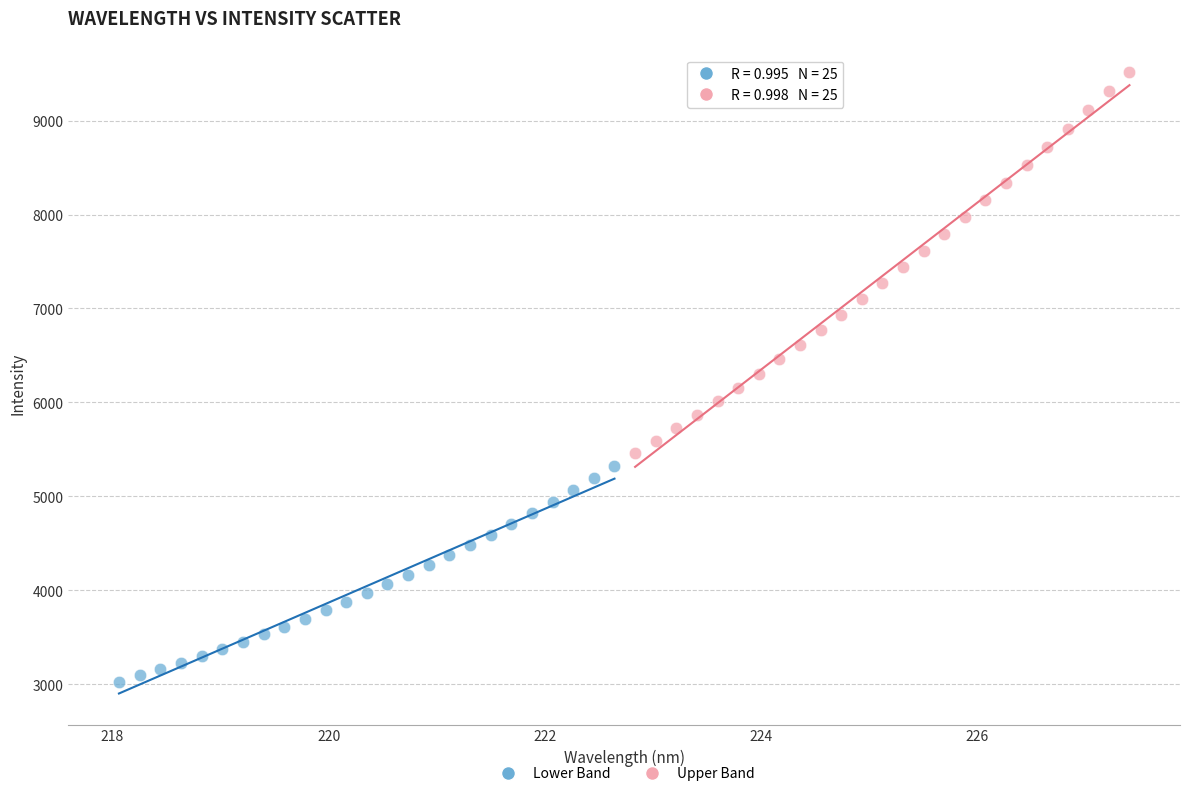

Which series contains the lowest Y value?

Lower Band